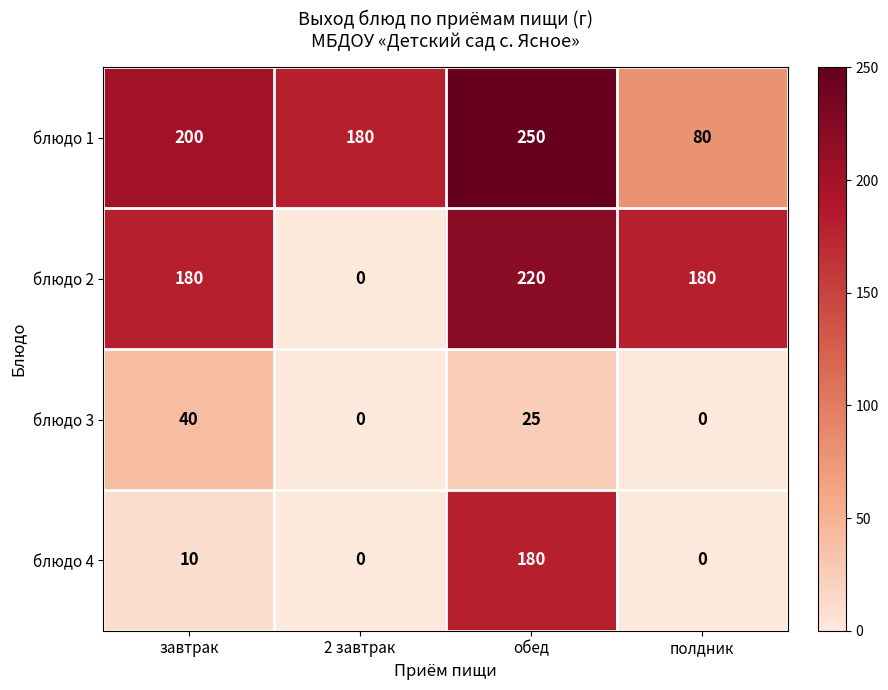

What is the maximum value shown in the chart?

250